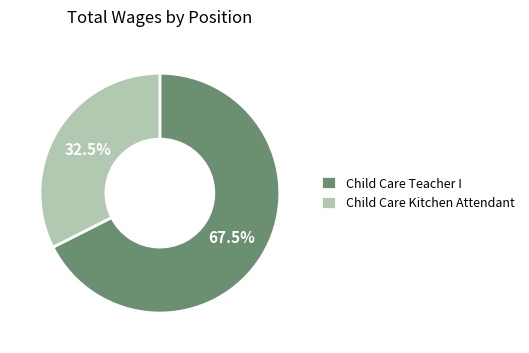

Does any single category account for the majority?

Yes